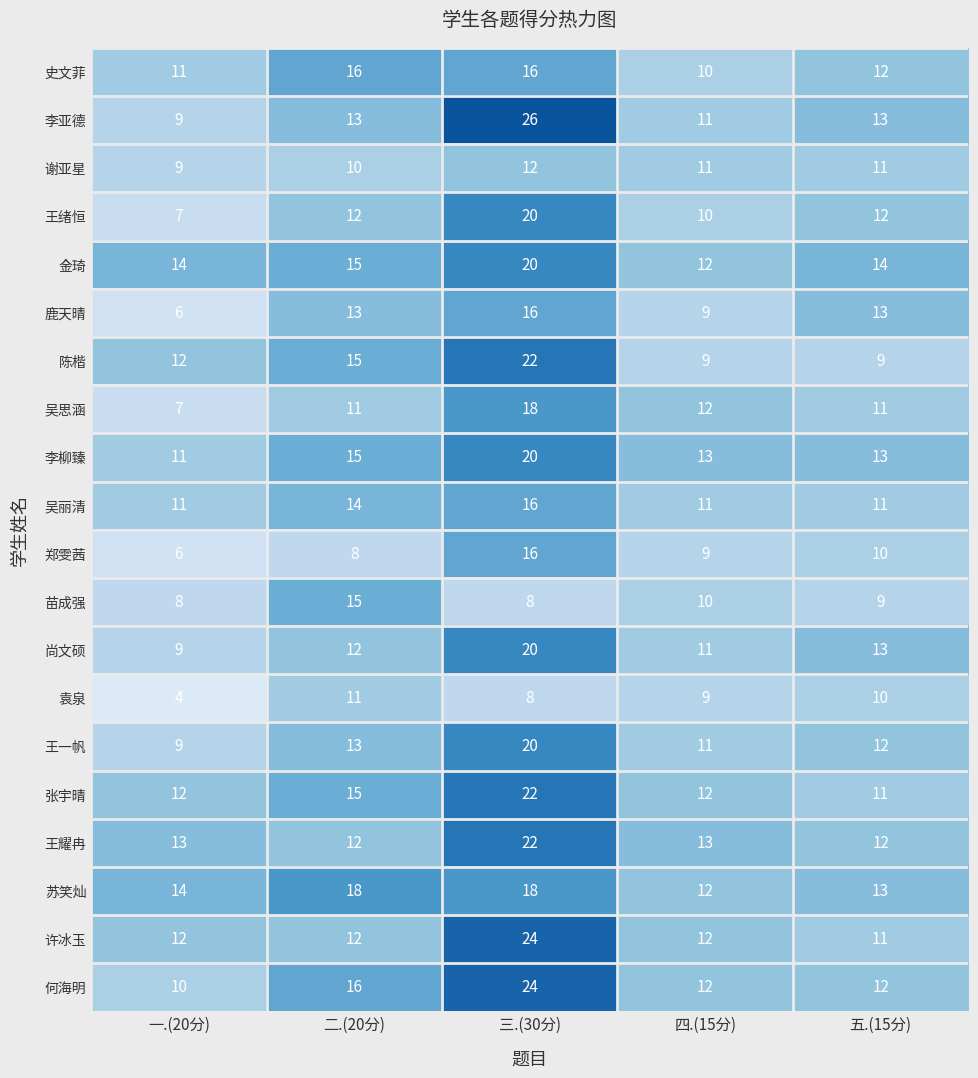

Which series has the largest range (max minus min)?

李亚德